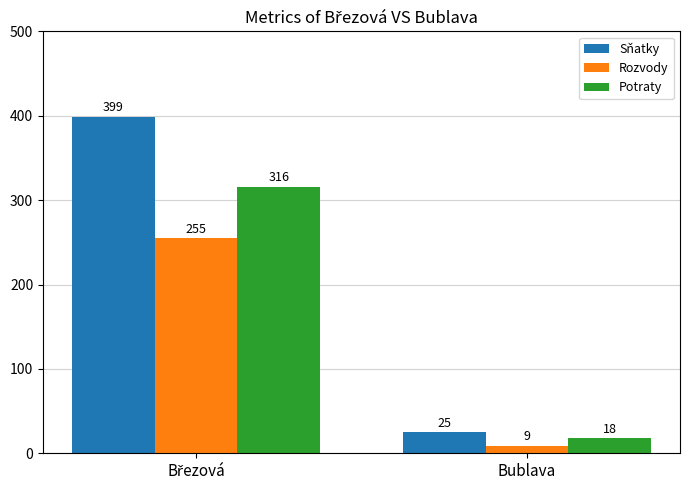

At how many categories does at least one series exceed 172?

1